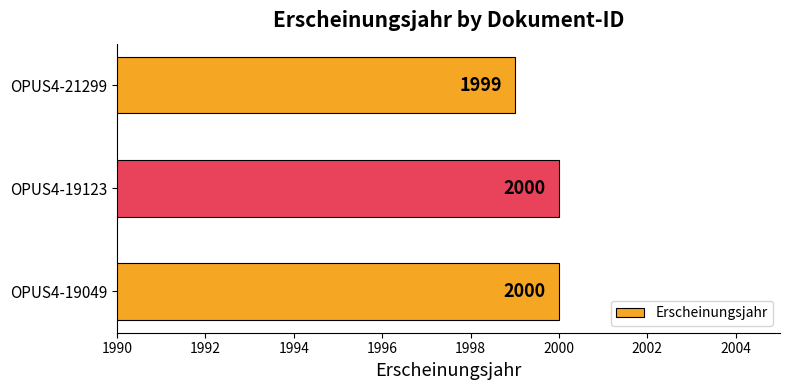

Count the number of categories in the chart.

3